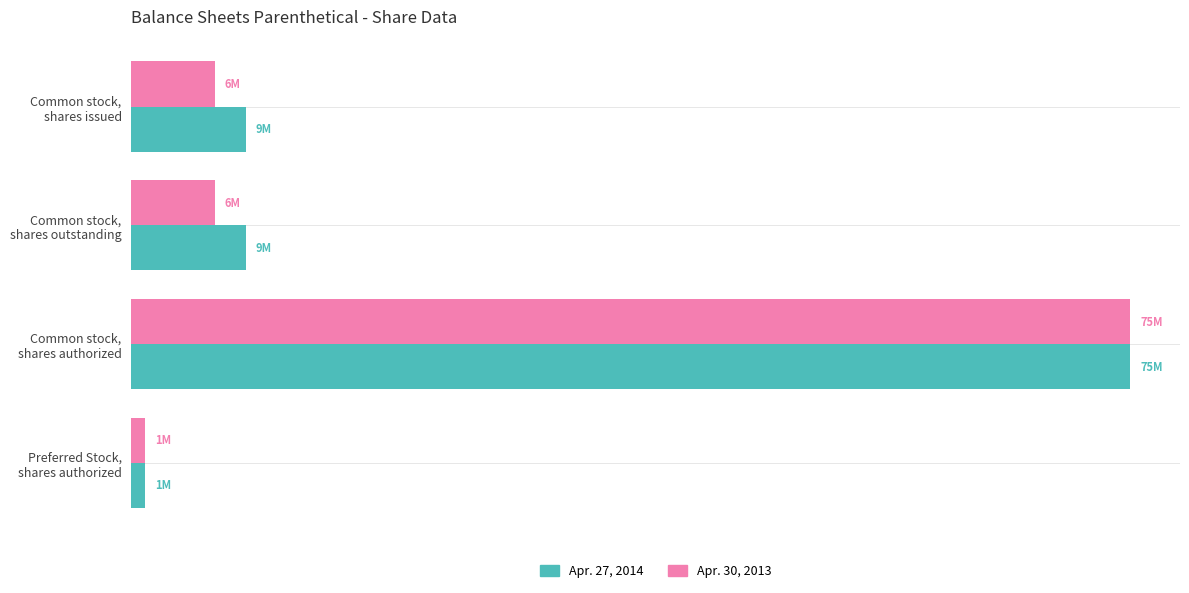

What are all the series names shown in the legend?

Apr. 27, 2014, Apr. 30, 2013